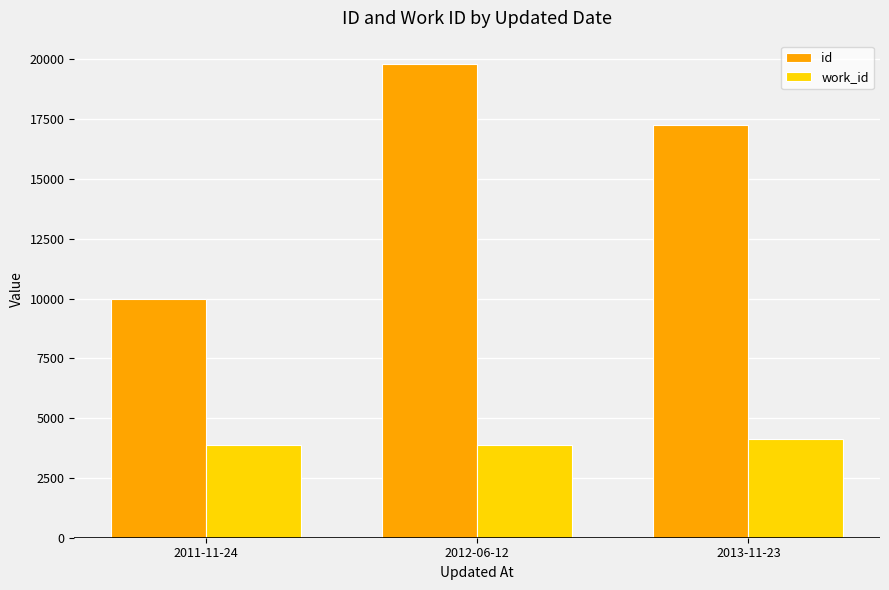

Rank the series by their maximum value, from lowest to highest.

work_id, id